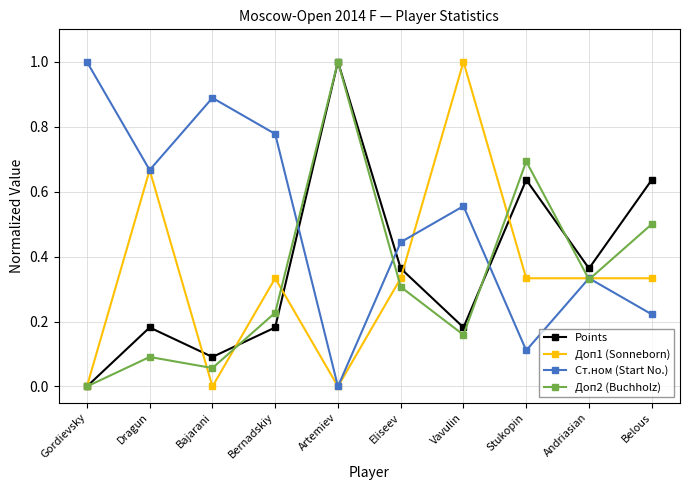

Which category has the highest value in the Доп2 (Buchholz) series?

Artemiev